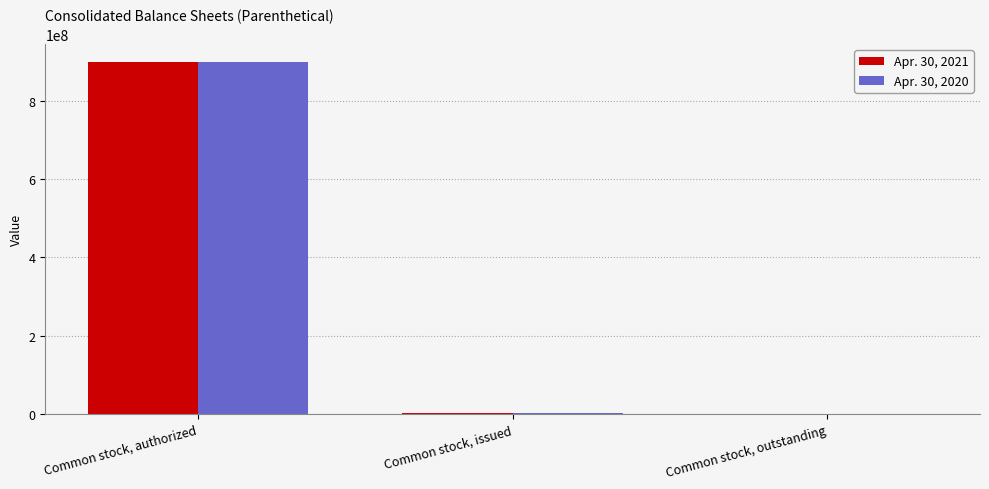

True or false: Apr. 30, 2021 has a value of 900000000 at Common stock, authorized.

True